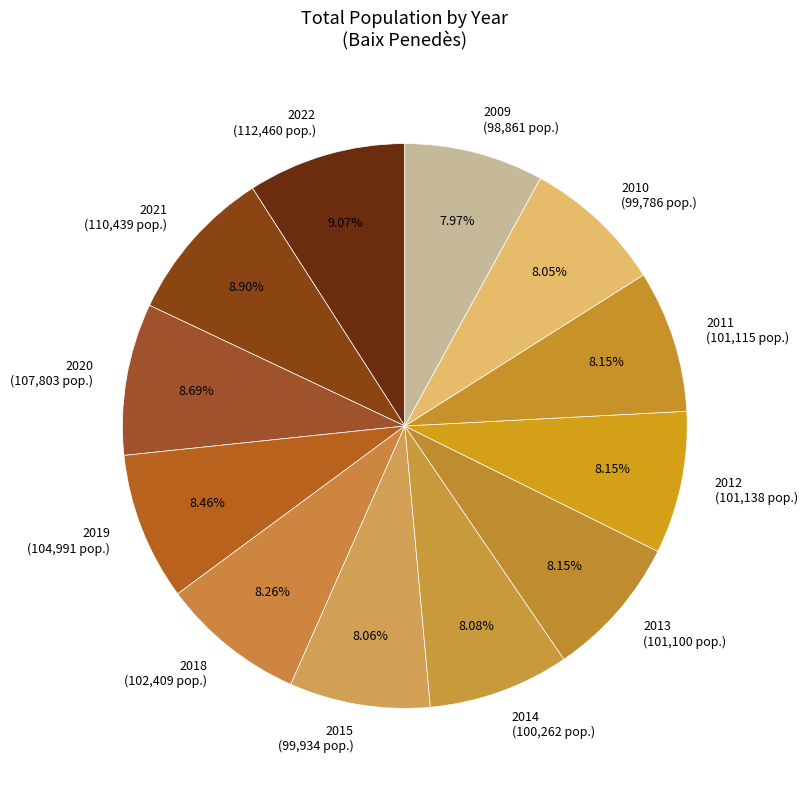

Count the number of slices in the pie.

12